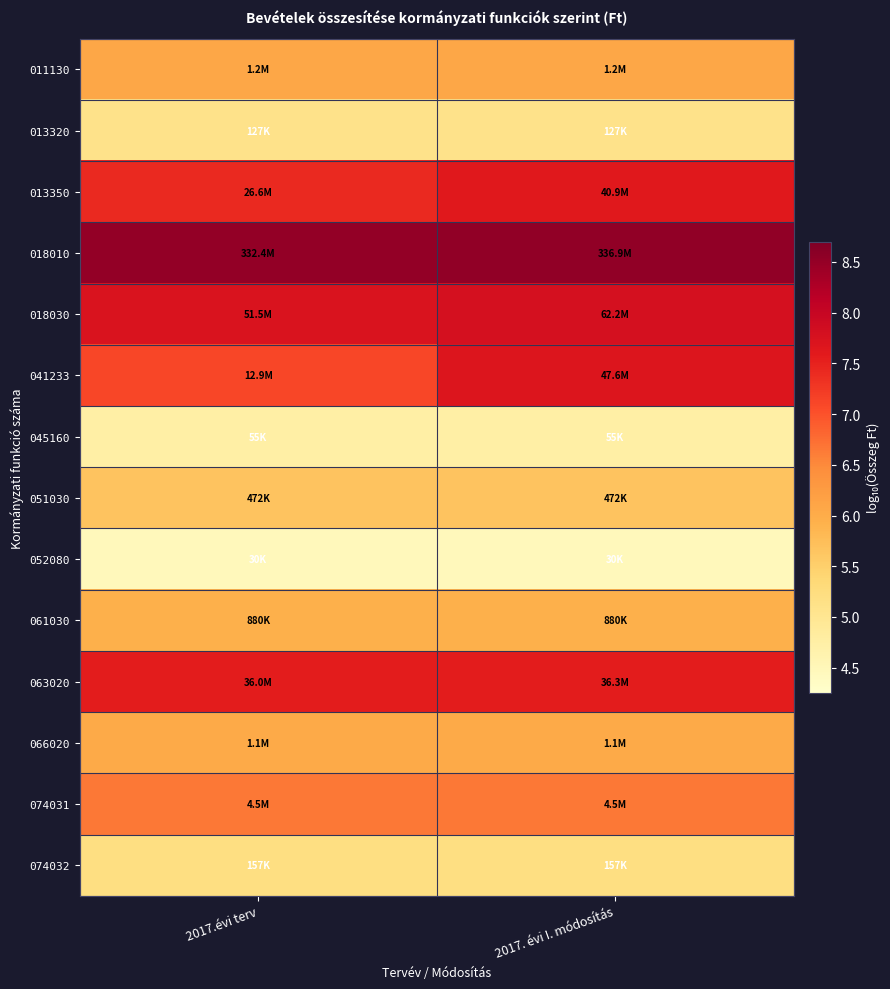

Reading left to right, what are all the values shown in this chart?

011130: 2017.évi terv=6.1	2017. évi I. módosítás=6.1
013320: 2017.évi terv=5.1	2017. évi I. módosítás=5.1
013350: 2017.évi terv=7.4	2017. évi I. módosítás=7.6
018010: 2017.évi terv=8.5	2017. évi I. módosítás=8.5
018030: 2017.évi terv=7.7	2017. évi I. módosítás=7.8
041233: 2017.évi terv=7.1	2017. évi I. módosítás=7.7
045160: 2017.évi terv=4.7	2017. évi I. módosítás=4.7
051030: 2017.évi terv=5.7	2017. évi I. módosítás=5.7
052080: 2017.évi terv=4.5	2017. évi I. módosítás=4.5
061030: 2017.évi terv=5.9	2017. évi I. módosítás=5.9
063020: 2017.évi terv=7.6	2017. évi I. módosítás=7.6
066020: 2017.évi terv=6.0	2017. évi I. módosítás=6.0
074031: 2017.évi terv=6.7	2017. évi I. módosítás=6.7
074032: 2017.évi terv=5.2	2017. évi I. módosítás=5.2